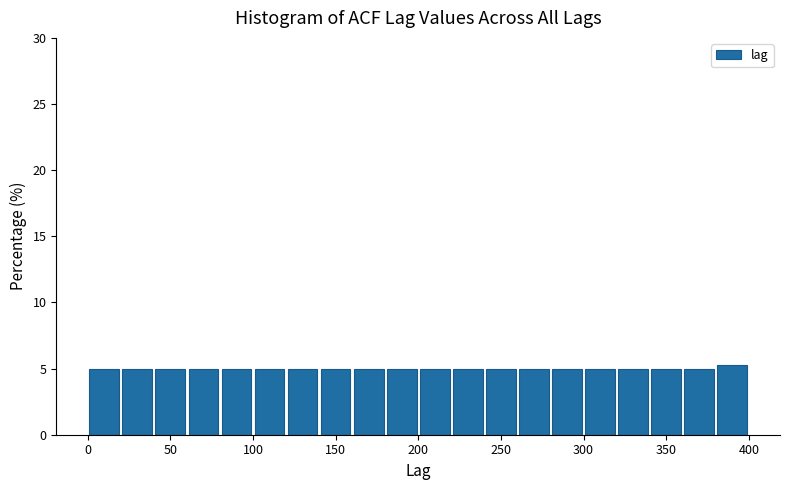

Reading left to right, list every bar in this chart as the range it spans on the x-axis followed by its height. The values are not printed on the chart, so give them approximately, as read against the axis.

0 to 20: 5
20 to 40: 5
40 to 60: 5
60 to 80: 5
80 to 100: 5
100 to 120: 5
120 to 140: 5
140 to 160: 5
160 to 180: 5
180 to 200: 5
200 to 220: 5
220 to 240: 5
240 to 260: 5
260 to 280: 5
280 to 300: 5
300 to 320: 5
320 to 340: 5
340 to 360: 5
360 to 380: 5
380 to 400: 5